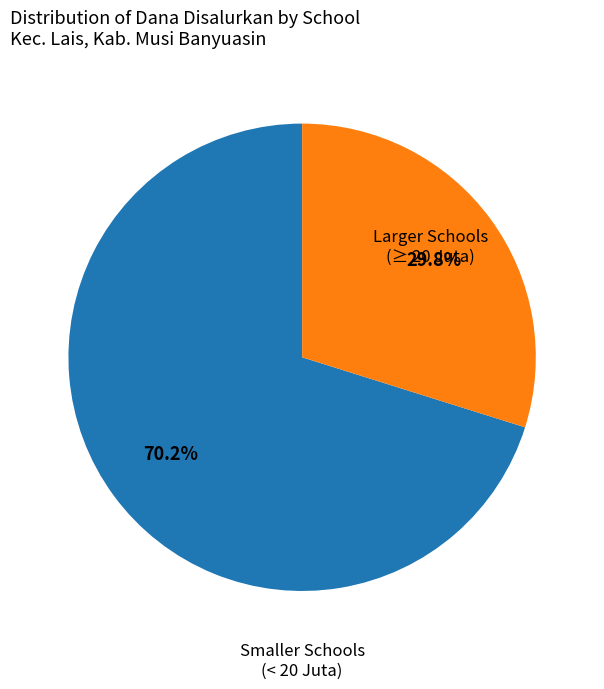

How much of the chart is everything except Smaller Schools (< 20 Juta)?

29.8%